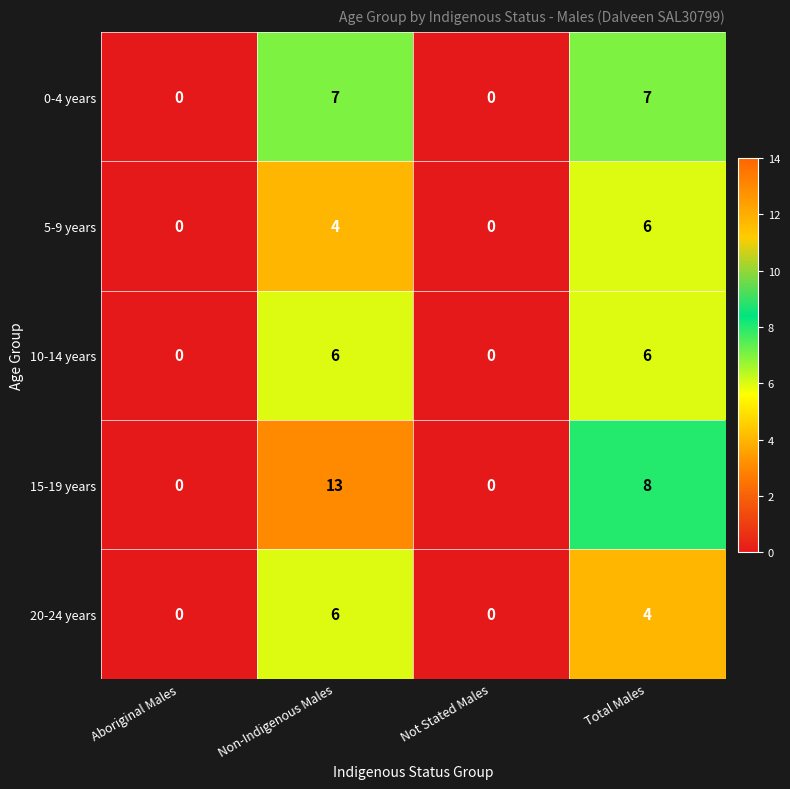

Count the 20-24 years values in the range 0 to 6.

4